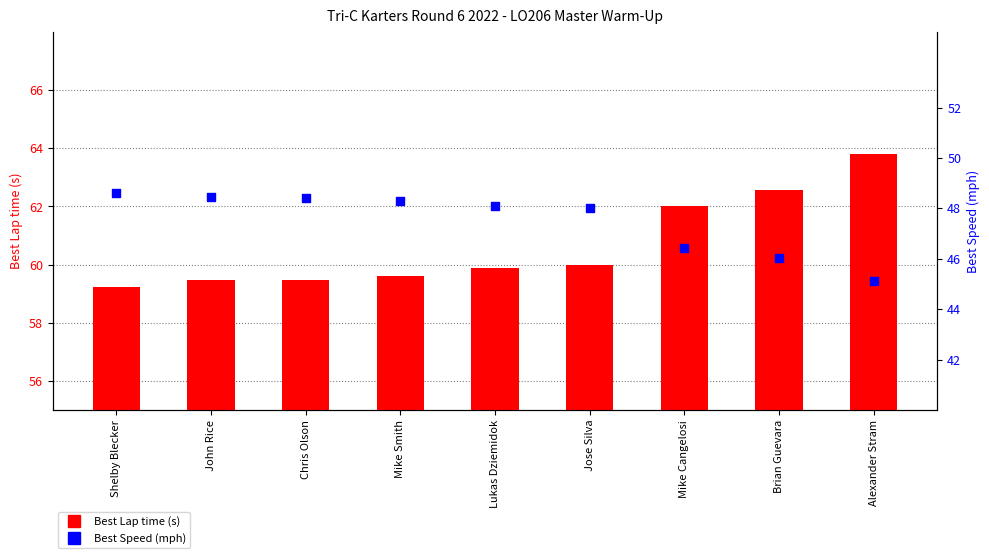

What are all the series names shown in the legend?

Best Lap time, Best Speed